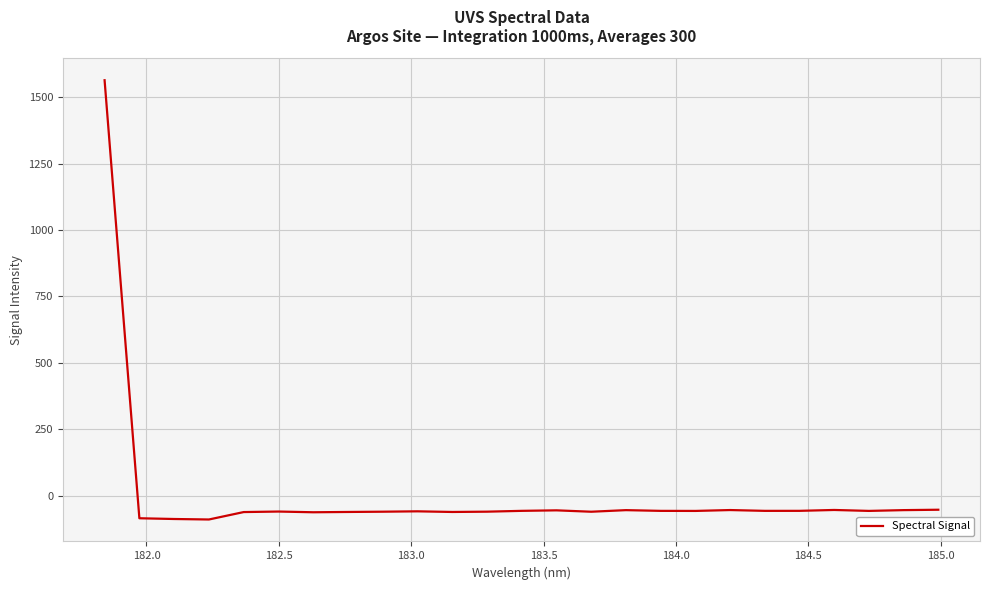

What is the maximum value shown in the chart?

1563.7